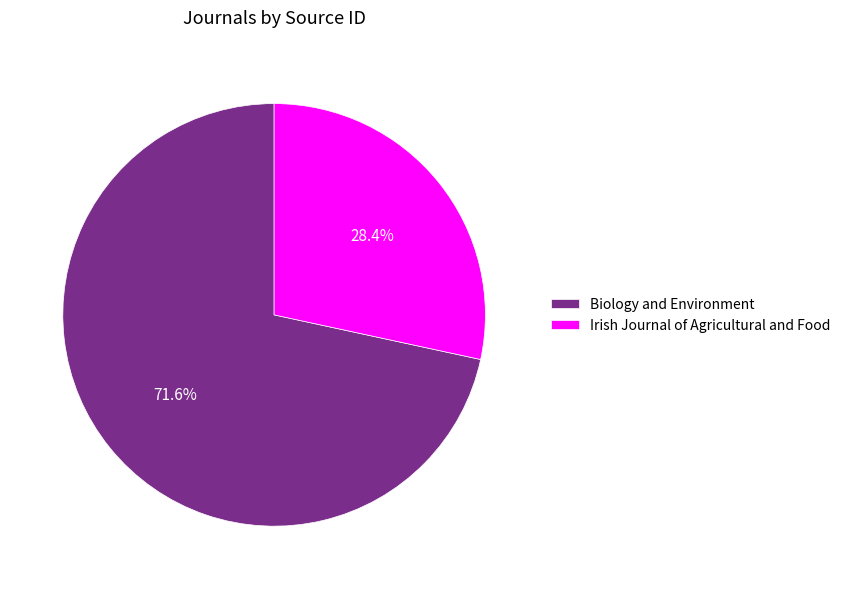

Is Biology and Environment the majority of the pie?

Yes